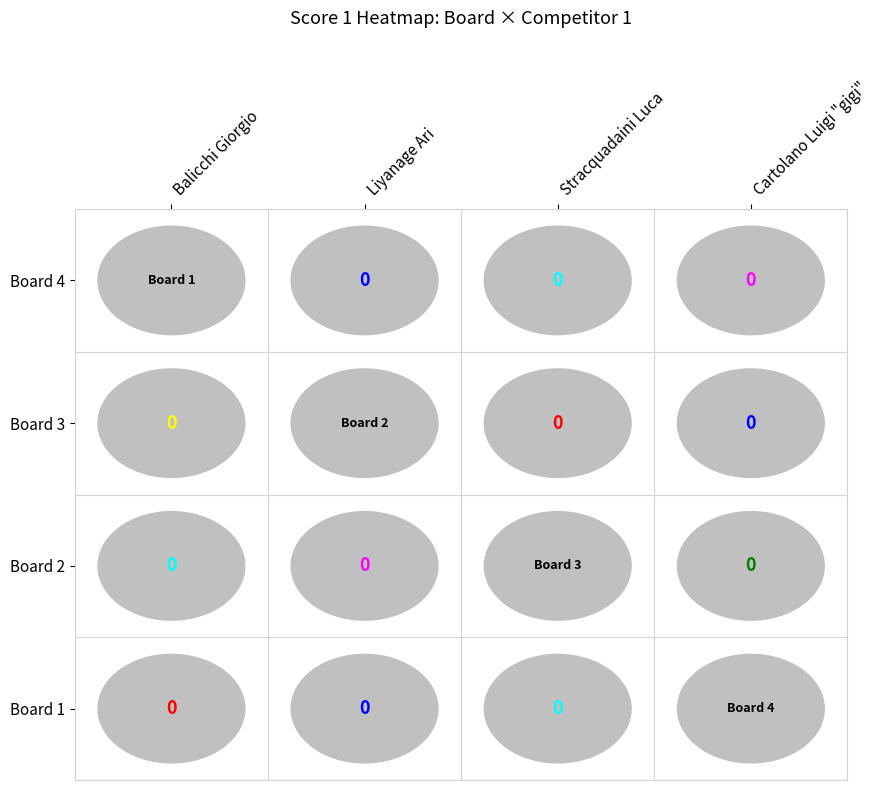

Is the value of Balicchi Giorgio at 3 greater than the value of Stracquadaini Luca at 3?

No